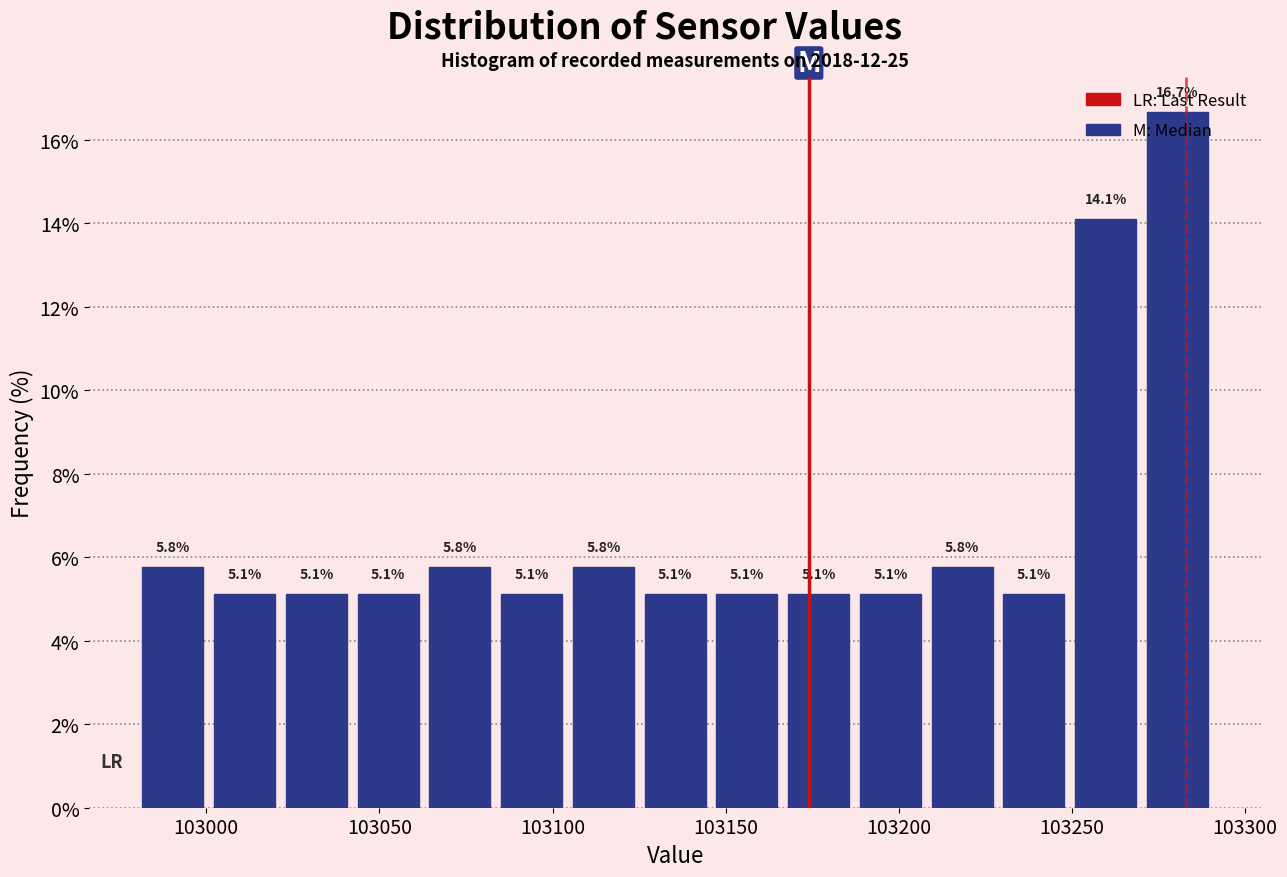

How tall is the bar that spans 103040 to 103065 on the x-axis? The bar edges are not printed on the chart, so give them approximately, as read against the axis.

5.1